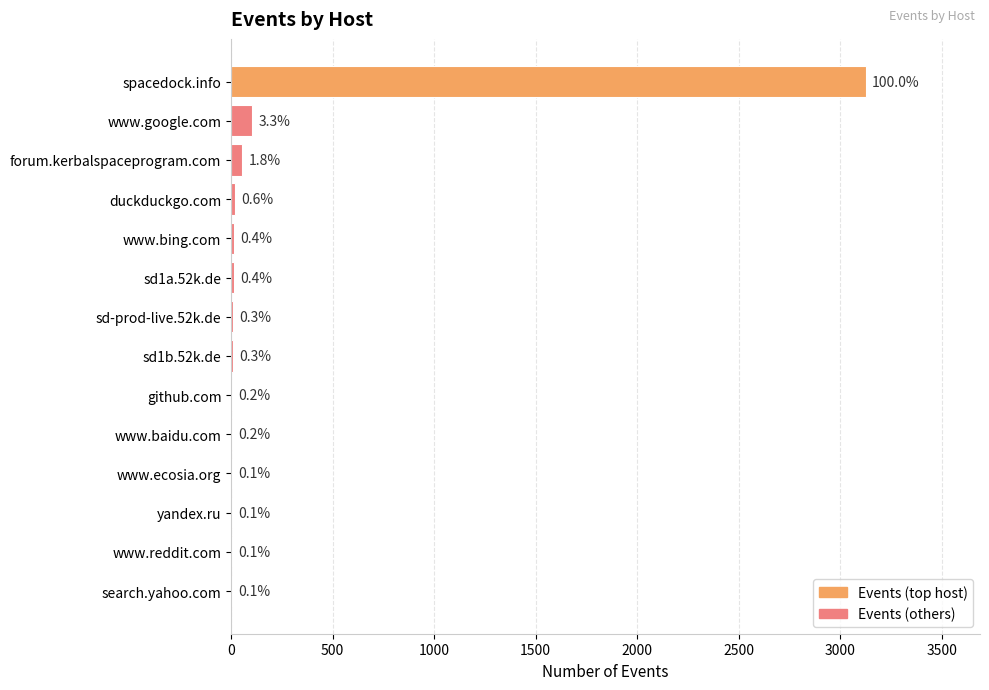

Are the bars horizontal?

Yes